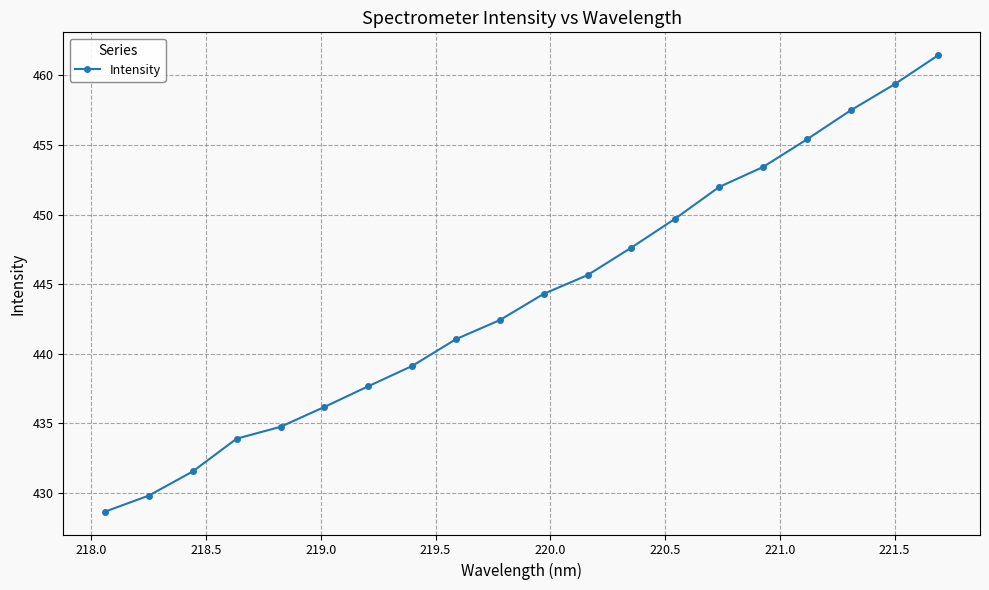

True or false: there are more than 2 points higher than both neighbors.

False